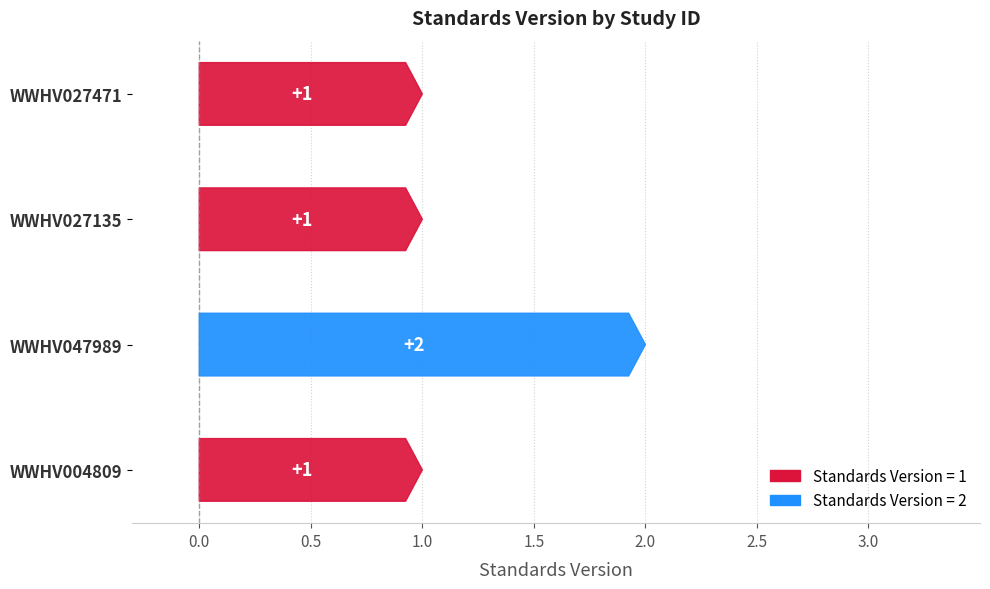

Rank the categories by value from highest to lowest.

WWHV047989, WWHV027471, WWHV027135, WWHV004809